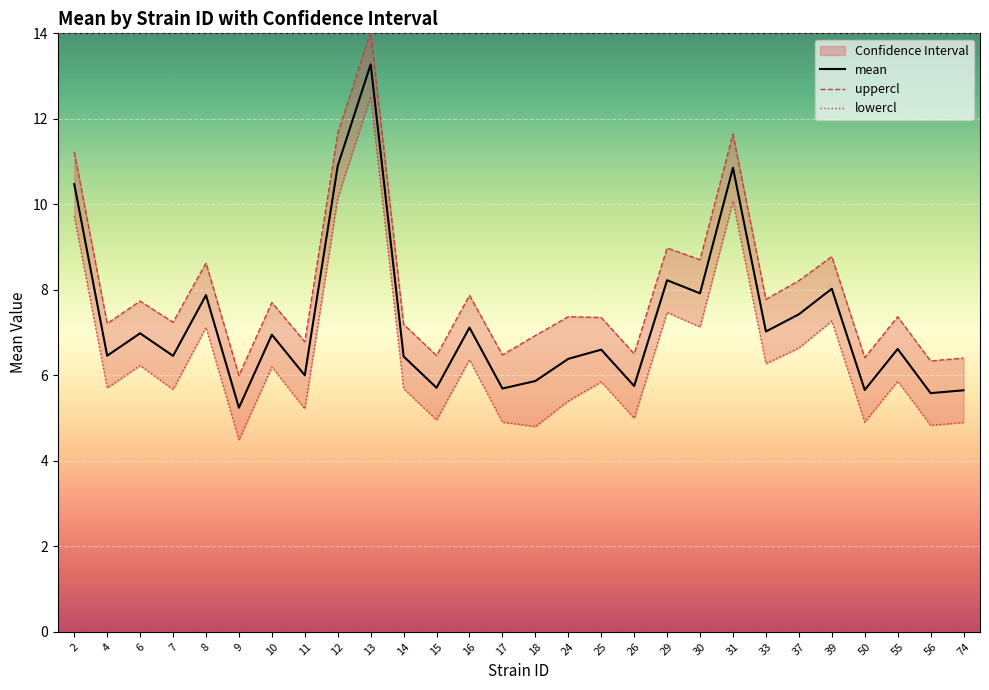

Reading left to right, extract all data points from this chart.

mean: 10.5	6.5	7.0	6.5	7.9	5.2	7.0	6.0	10.9	13.3	6.4	5.7	7.1	5.7	5.9	6.4	6.6	5.8	8.2	7.9	10.9	7.0	7.4	8.0	5.7	6.6	5.6	5.7
uppercl: 11.2	7.2	7.7	7.2	8.6	6.0	7.7	6.8	11.7	14.0	7.2	6.5	7.9	6.5	6.9	7.4	7.4	6.5	9.0	8.7	11.6	7.8	8.2	8.8	6.4	7.4	6.3	6.4
lowercl: 9.7	5.7	6.2	5.7	7.1	4.5	6.2	5.2	10.1	12.5	5.7	5.0	6.4	4.9	4.8	5.4	5.8	5.0	7.5	7.1	10.1	6.3	6.6	7.3	4.9	5.9	4.8	4.9